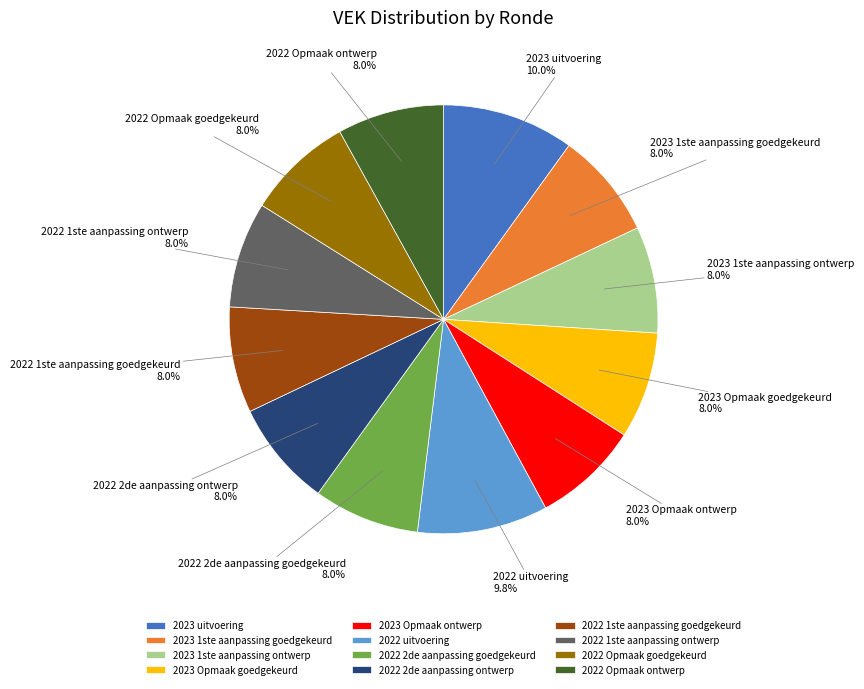

What portion of the pie excludes 2022 2de aanpassing ontwerp?

92.0%